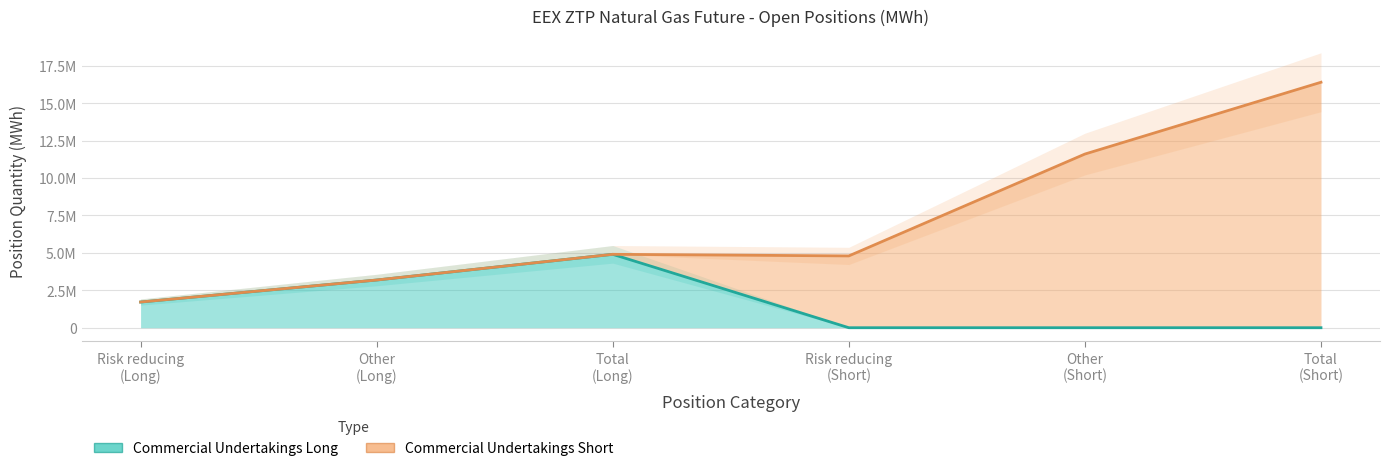

Rank the categories by value from lowest to highest.

Risk reducing
(Short), Other
(Short), Total
(Short), Risk reducing
(Long), Other
(Long), Total
(Long)